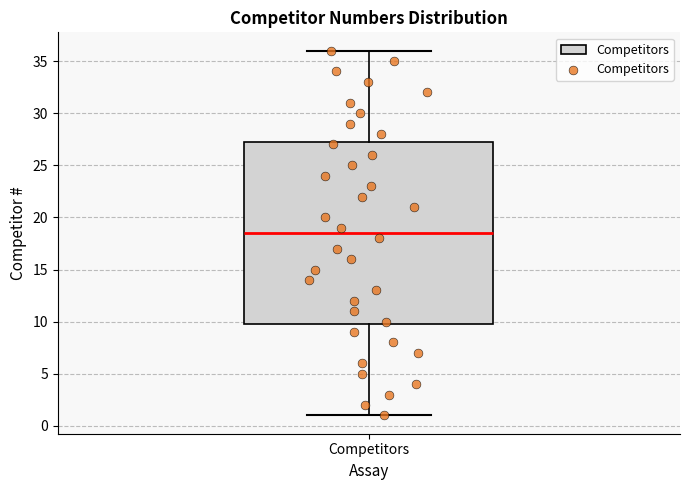

Read this box plot against the y-axis: the position of the median line, the range covered by the box, and the ends of both whiskers. The values are not printed on the chart, so give them approximately, as read against the axis.

median 18.5, box 10.0 to 27.5, whiskers 1.0 to 36.0